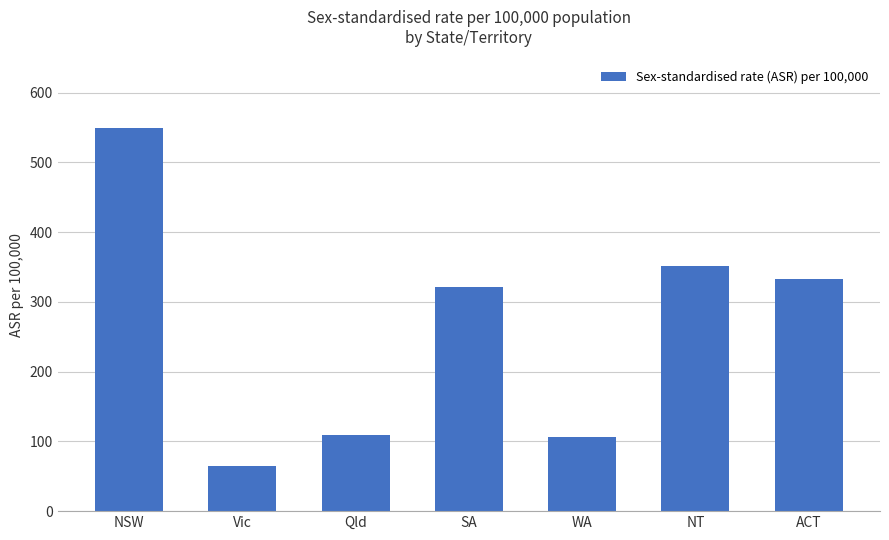

What is the value of the 3rd bar from the left?

109